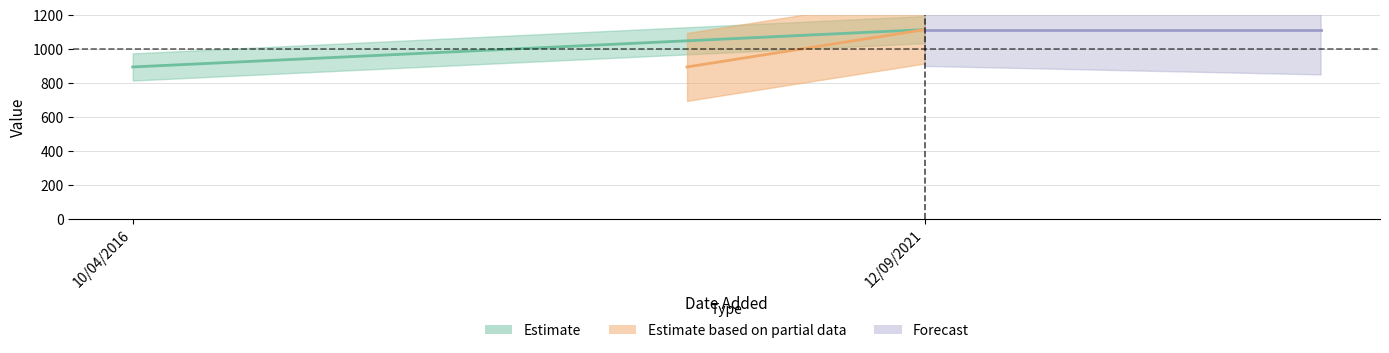

Is it true that rank equals 1 at 12/09/2021?

True